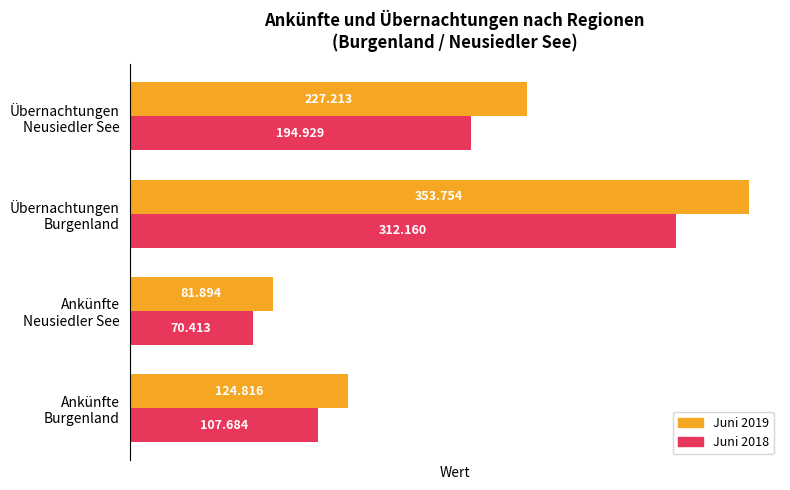

What are all the series names shown in the legend?

Juni 2019, Juni 2018